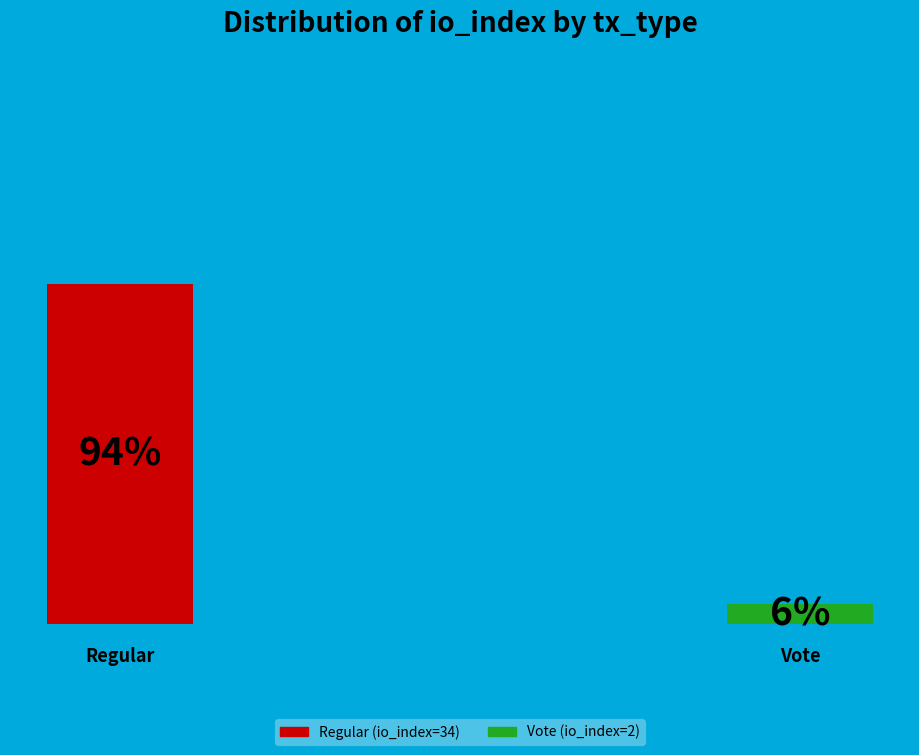

Which slice is the smallest?

Vote (io_index=2)